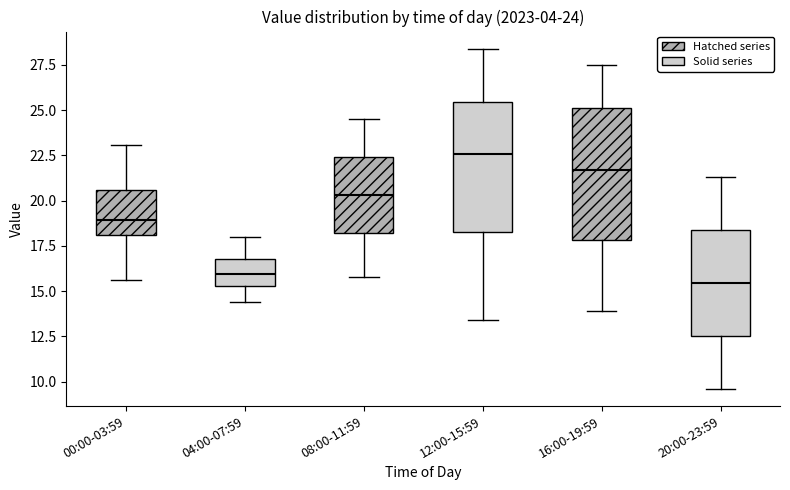

Which box's median line is the highest?

12:00-15:59